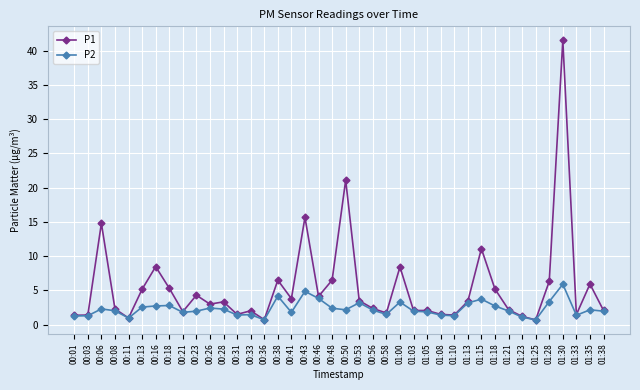

Does the chart have visible grid lines?

Yes